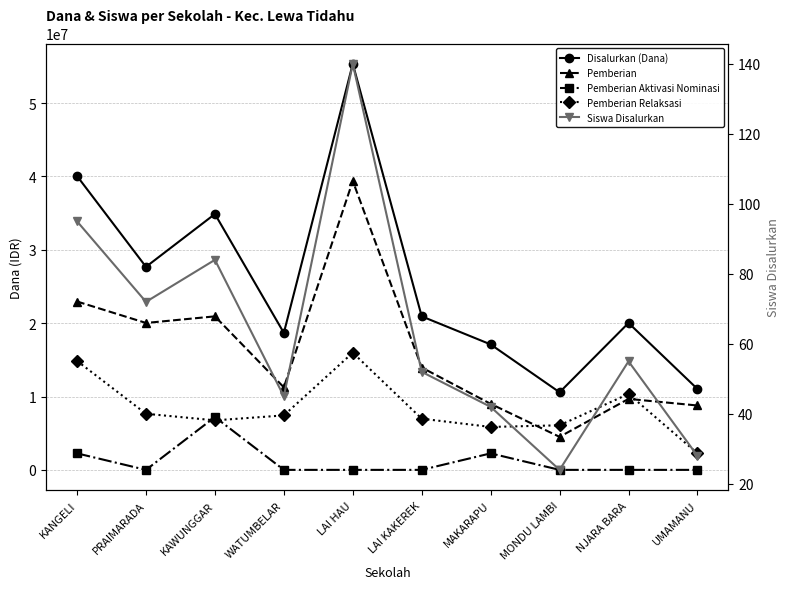

What is the maximum value shown in the chart?

55350000